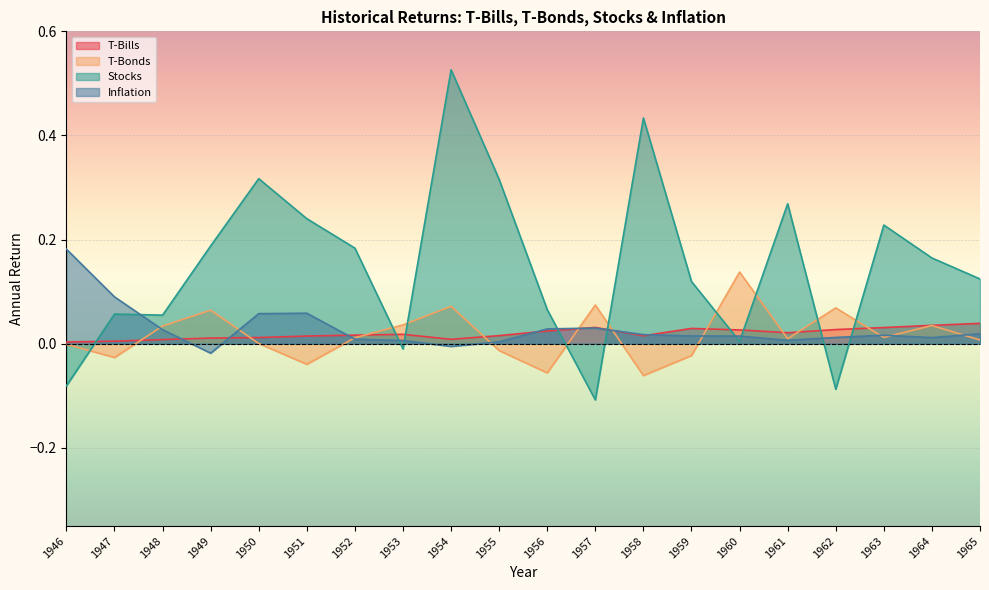

What is the minimum value shown in the chart?

-0.1